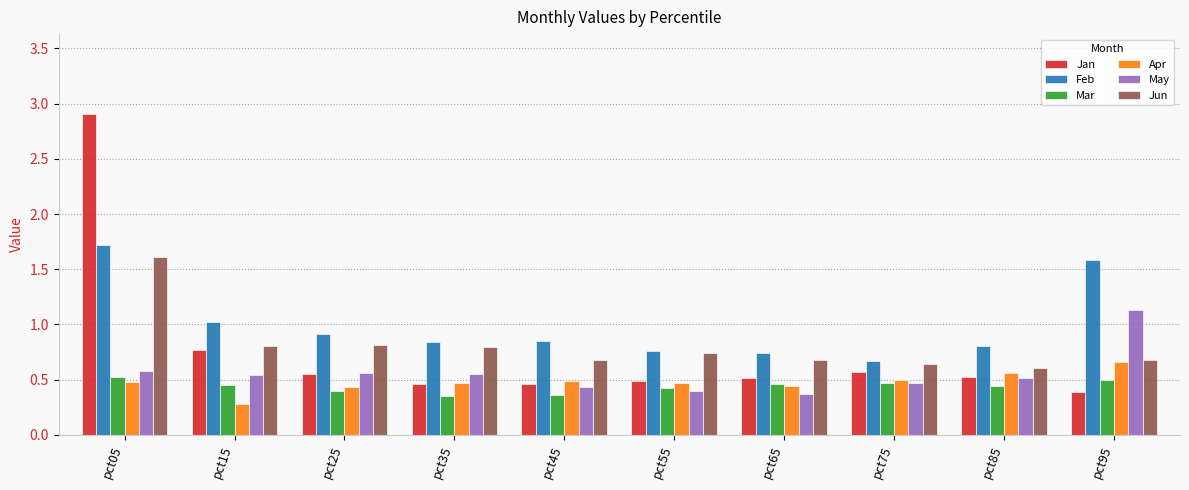

Which series has the widest spread of values?

Jan